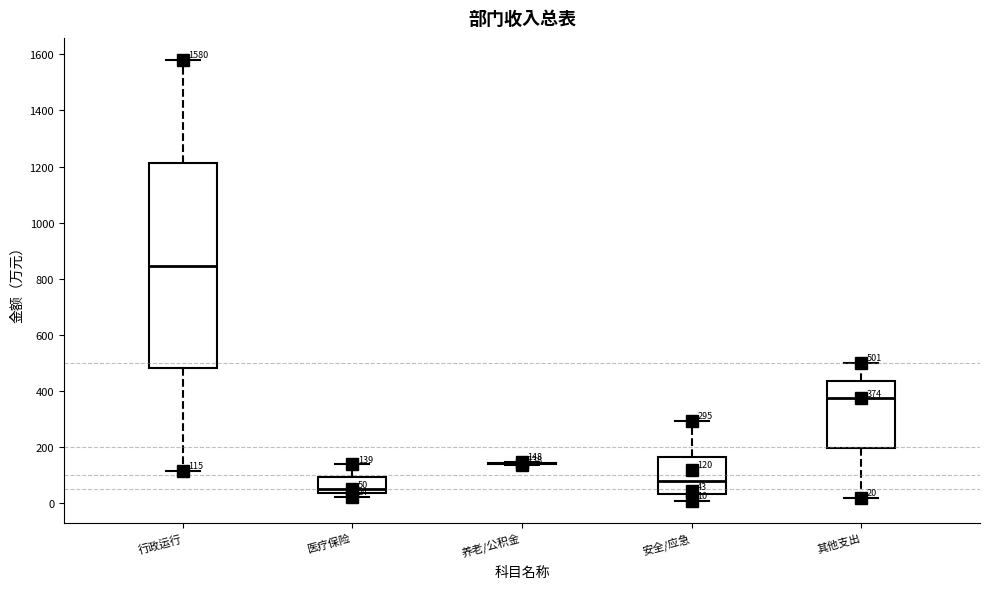

Comparing the boxes themselves (not the whiskers), which one is the tallest?

行政运行